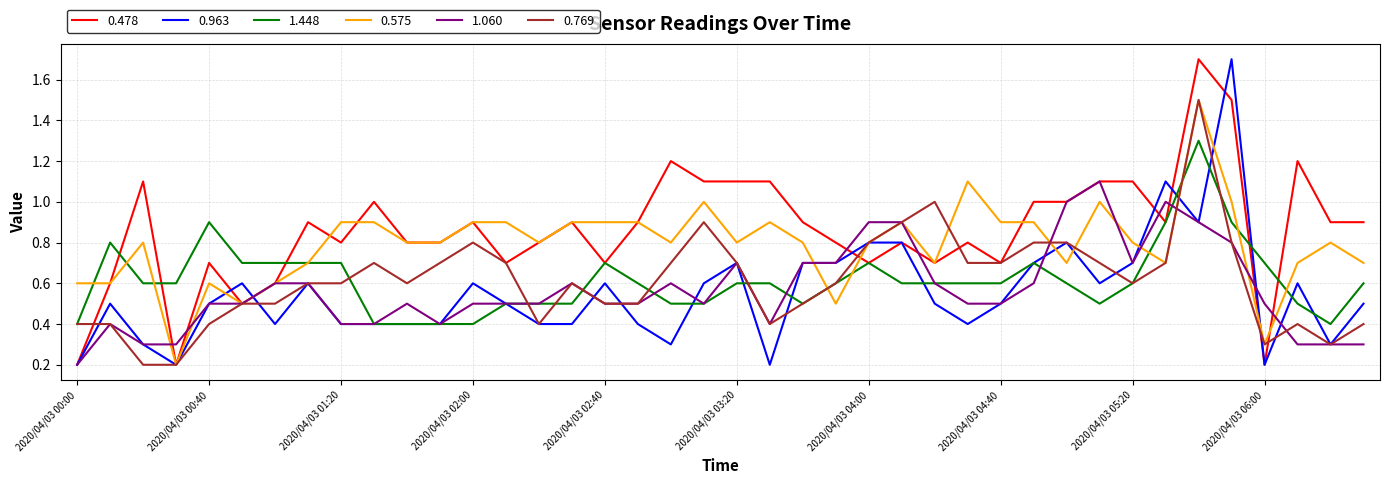

Does the chart display data point markers on the line(s)?

No